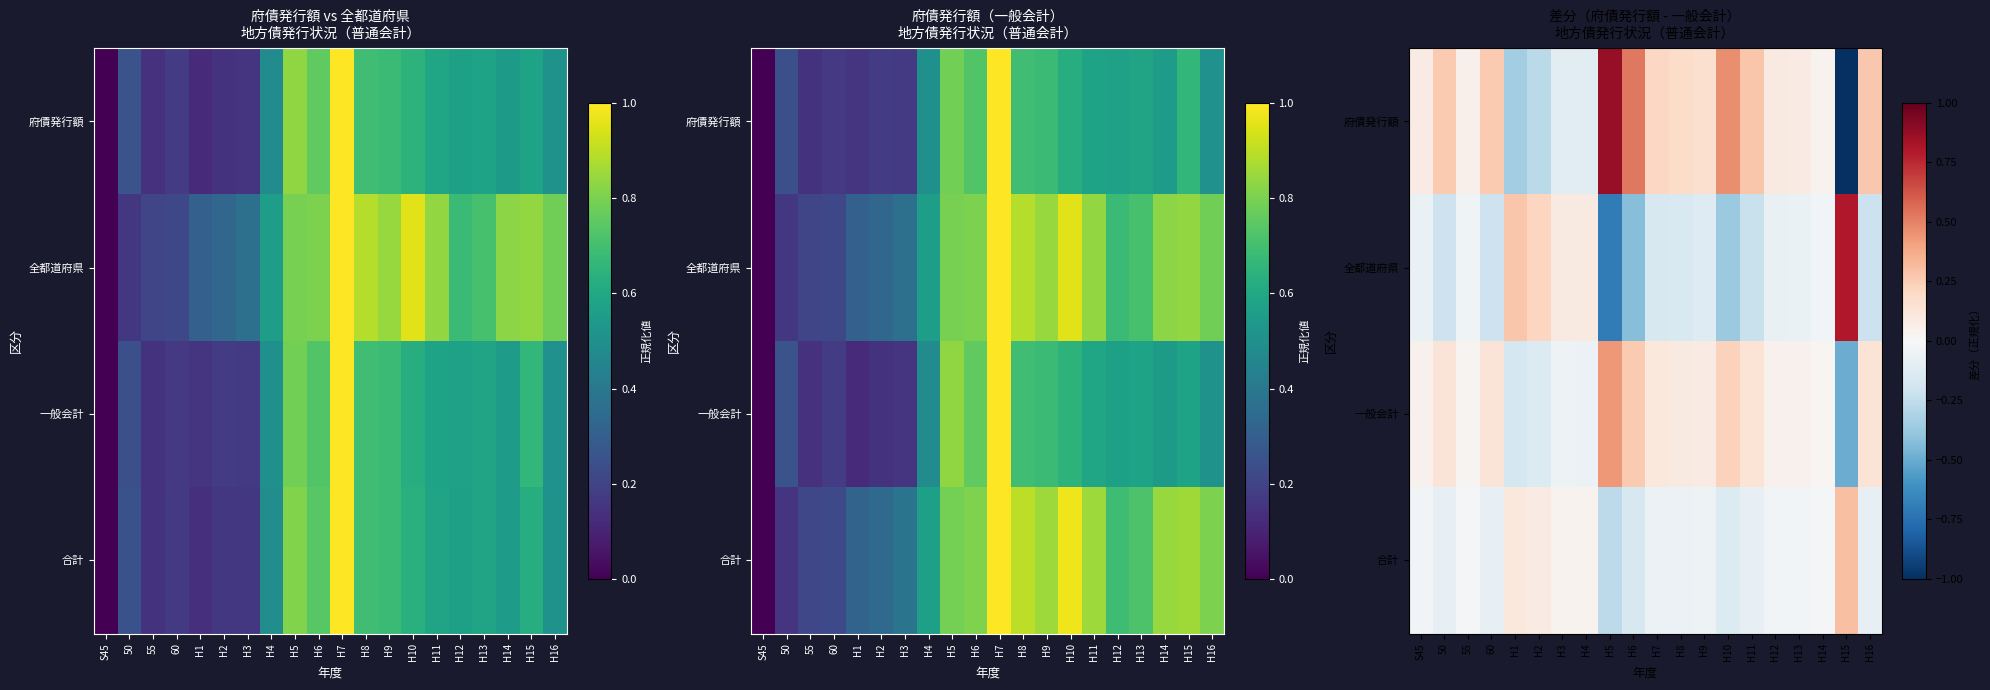

What is the sum of the 一般会計 values at 60 and H14?

0.1